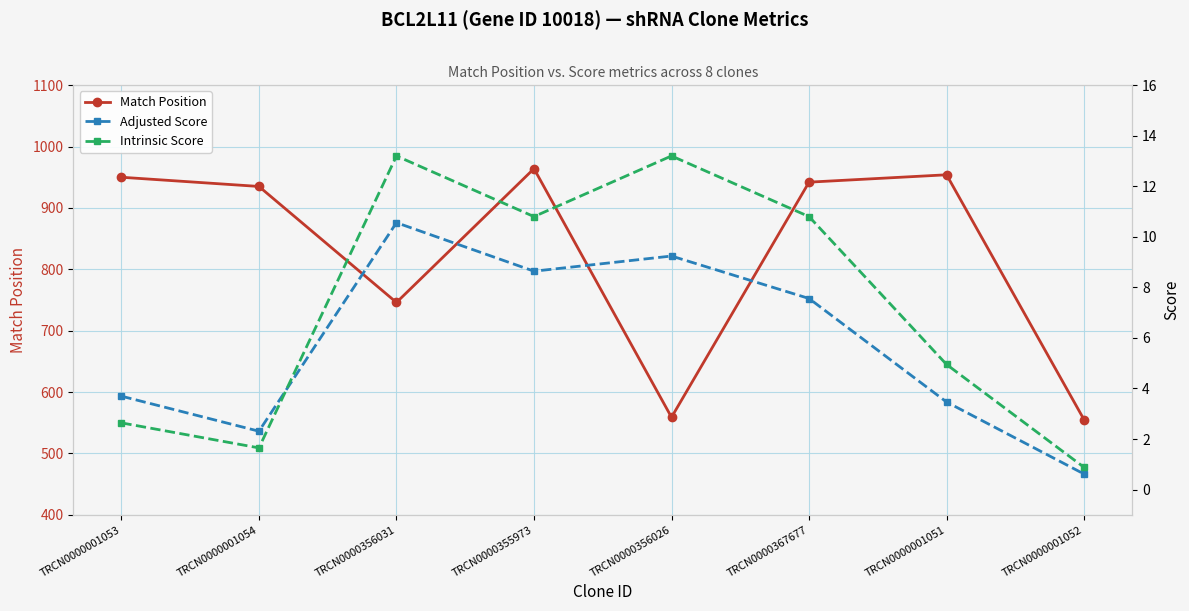

Reading left to right, what are all the values shown in this chart?

Match Position: TRCN0000001053=950.0	TRCN0000001054=935.0	TRCN0000356031=746.0	TRCN0000355973=964.0	TRCN0000356026=559.0	TRCN0000367677=942.0	TRCN0000001051=954.0	TRCN0000001052=555.0
Adjusted Score: TRCN0000001053=3.7	TRCN0000001054=2.3	TRCN0000356031=10.6	TRCN0000355973=8.6	TRCN0000356026=9.2	TRCN0000367677=7.6	TRCN0000001051=3.5	TRCN0000001052=0.6
Intrinsic Score: TRCN0000001053=2.6	TRCN0000001054=1.6	TRCN0000356031=13.2	TRCN0000355973=10.8	TRCN0000356026=13.2	TRCN0000367677=10.8	TRCN0000001051=5.0	TRCN0000001052=0.9